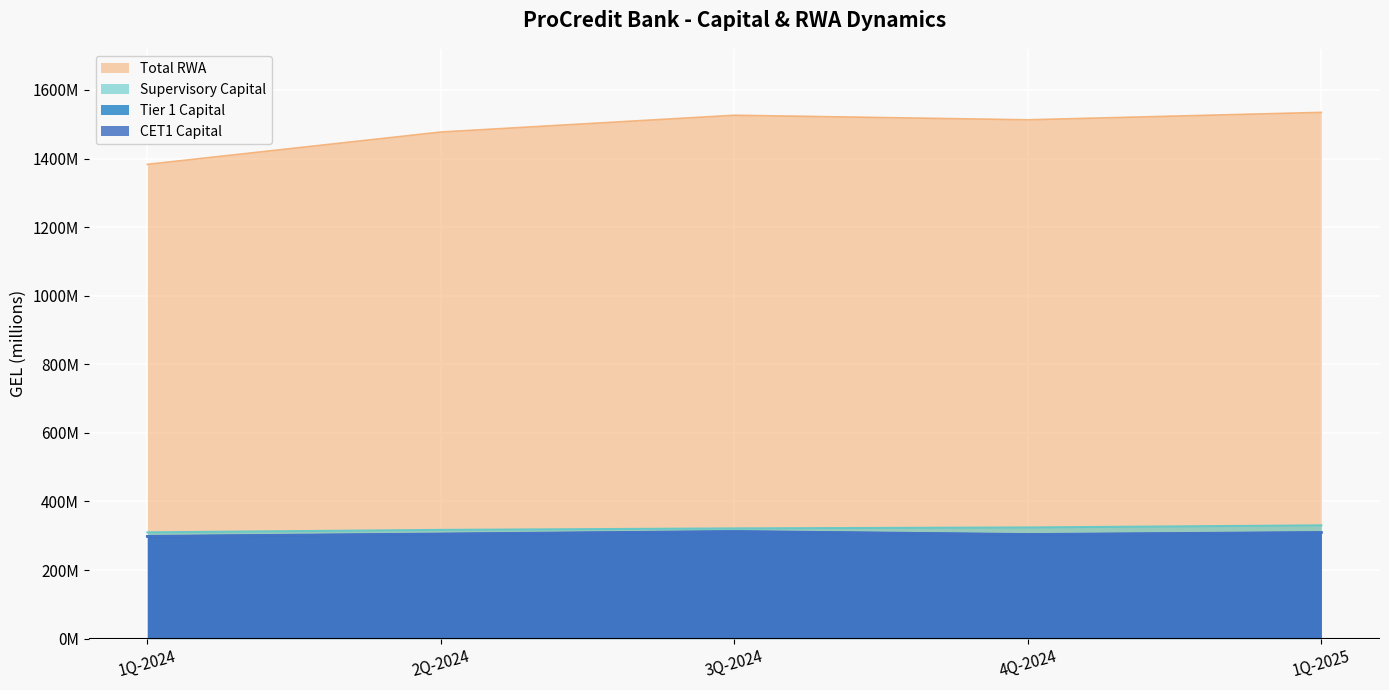

At how many categories does at least one series exceed 1054583746?

5